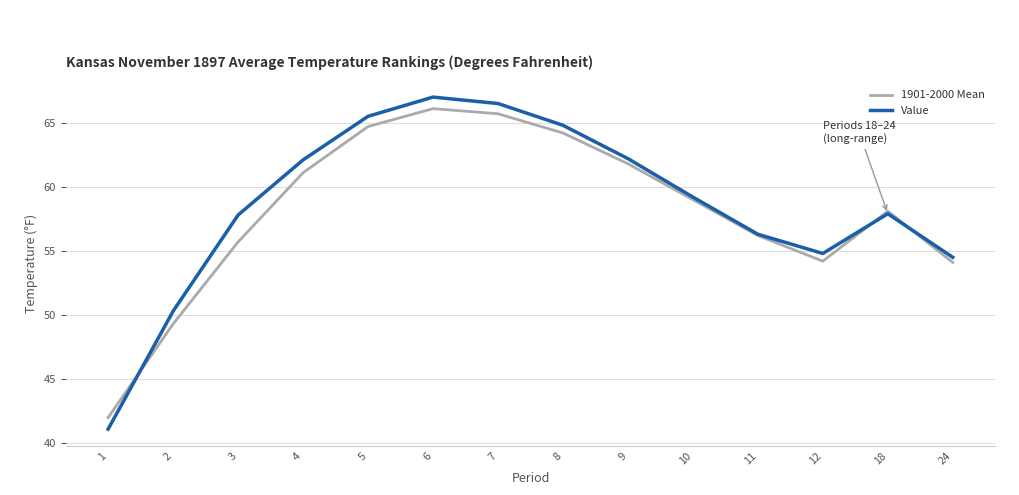

At 24, list the series in order from smallest to largest.

1901-2000 Mean, Value